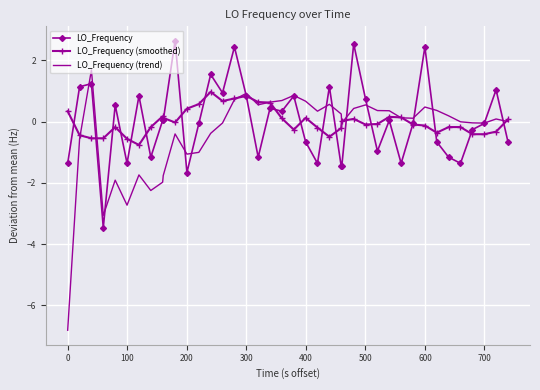

What is the difference between the maximum and minimum values in the LO_Frequency (trend) series?

8.5